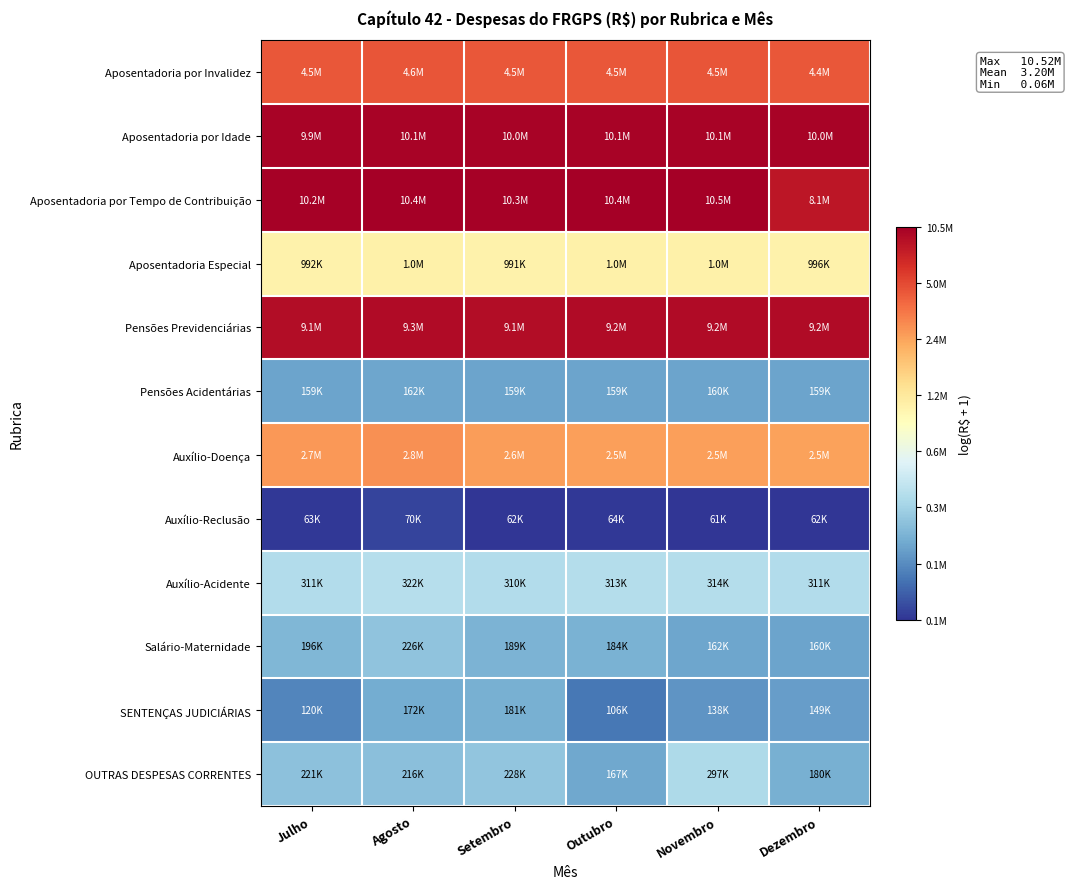

Which label corresponds to the largest value in the chart?

Novembro